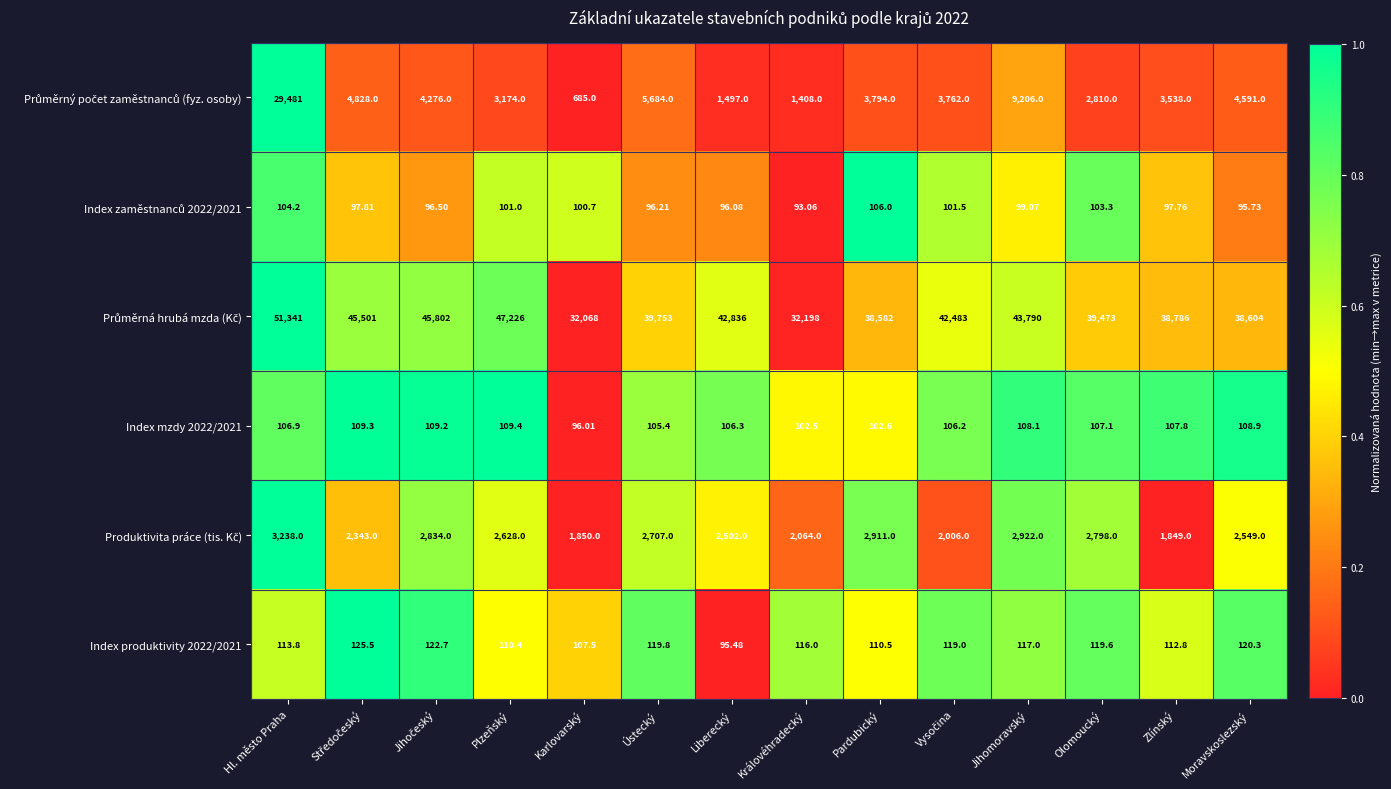

Where is Index mzdy 2022/2021 nearest to the value 102?

Královéhradecký